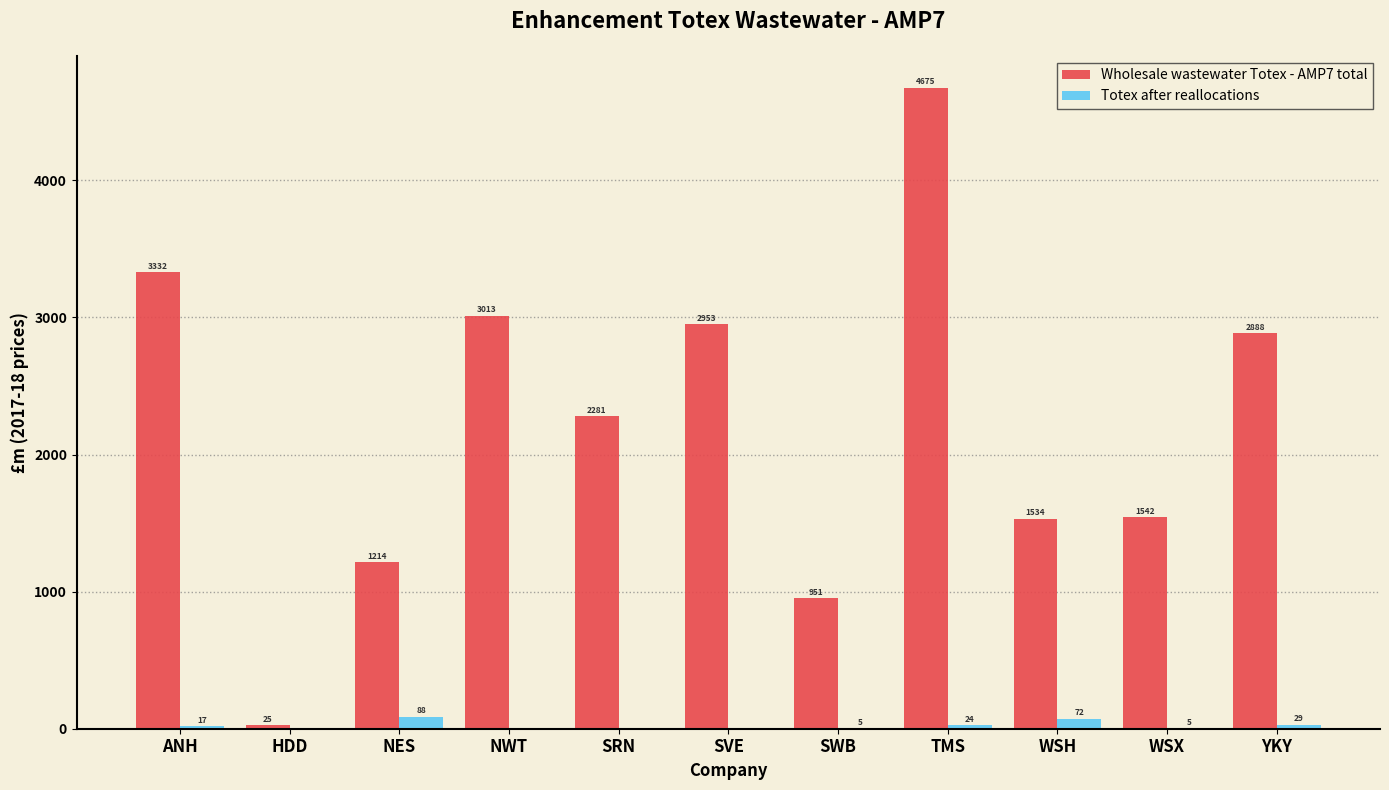

Is the value of Totex after reallocations at HDD greater than the value of Wholesale wastewater Totex - AMP7 total at NWT?

No